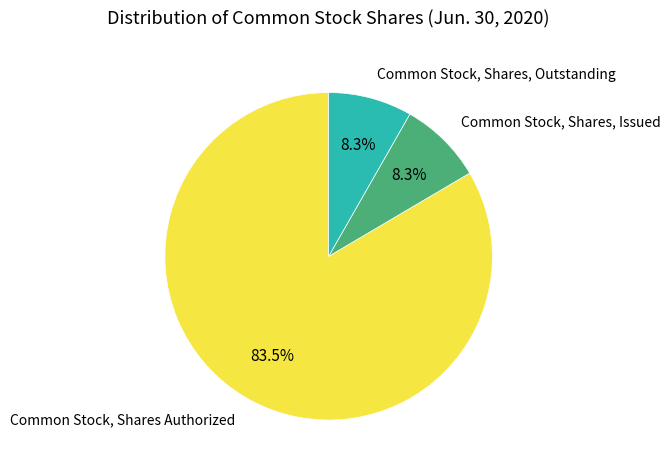

How many segments does this pie chart have?

3